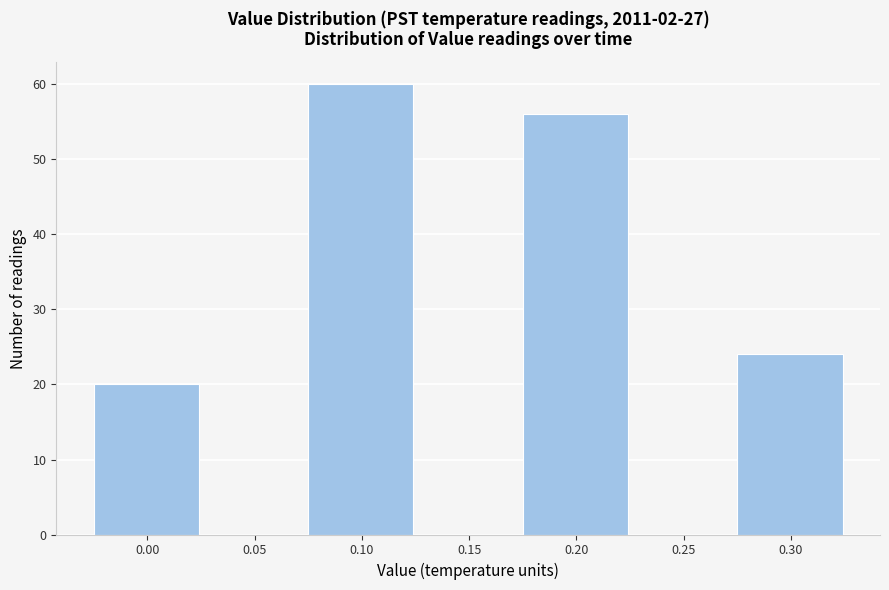

Reading right to left, list all the values displayed in this chart.

0.30=24	0.25=0	0.20=56	0.15=0	0.10=60	0.05=0	0.00=20